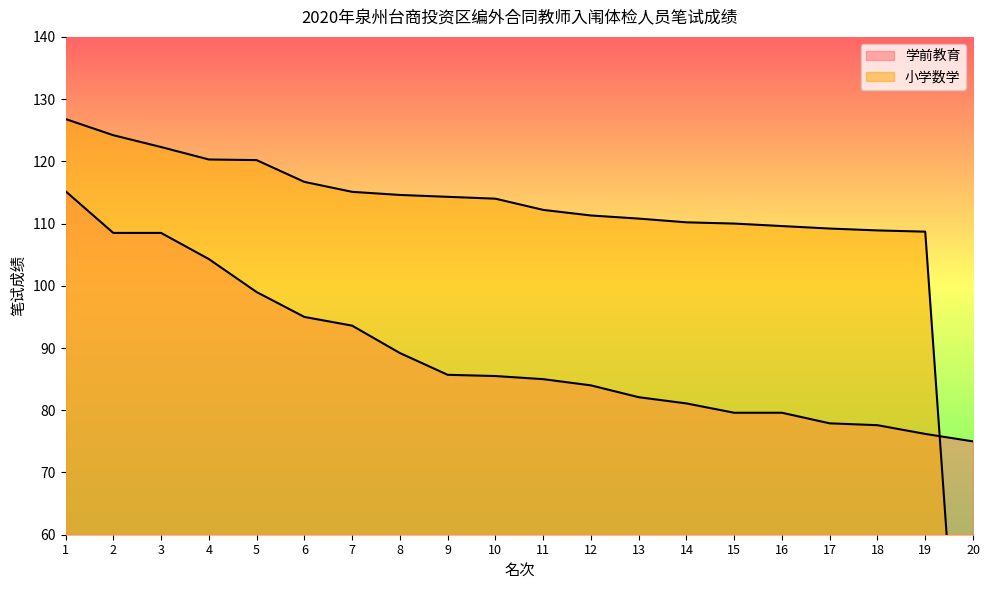

True or false: 小学数学 and 学前教育 intersect in this chart.

True